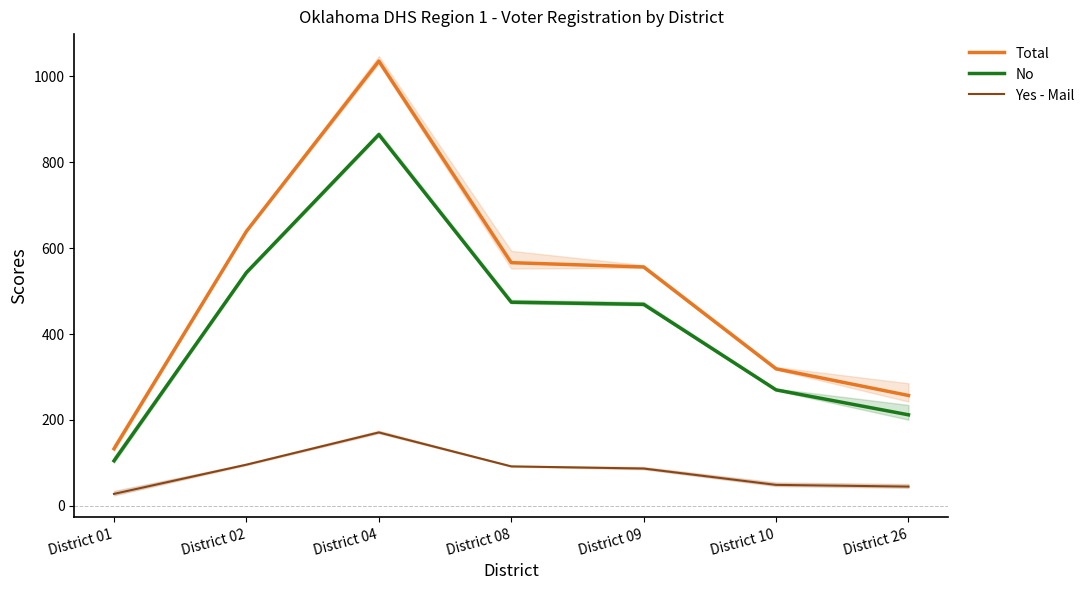

True or false: Yes - Mail and Total cross at least once.

False